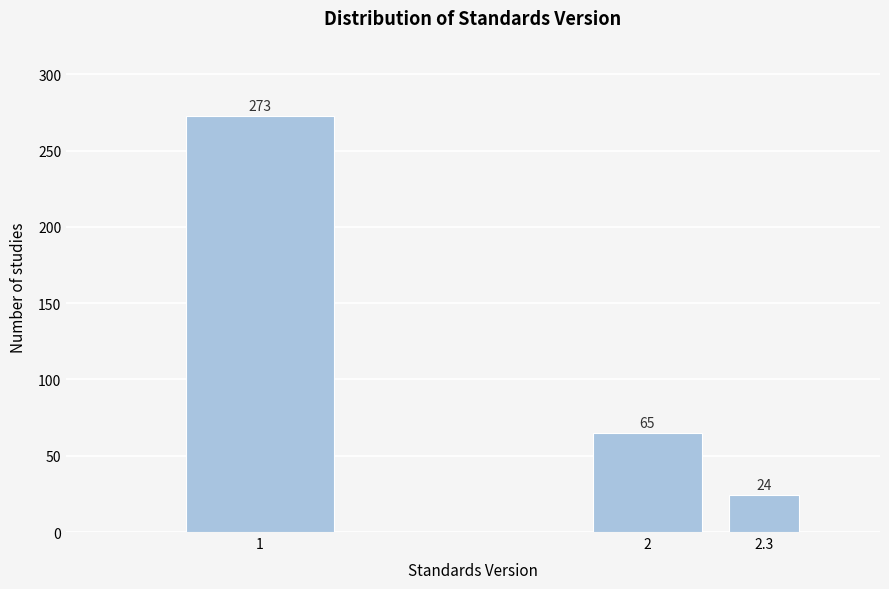

Reading left to right, list all the values displayed in this chart.

1=273	2=65	2.3=24